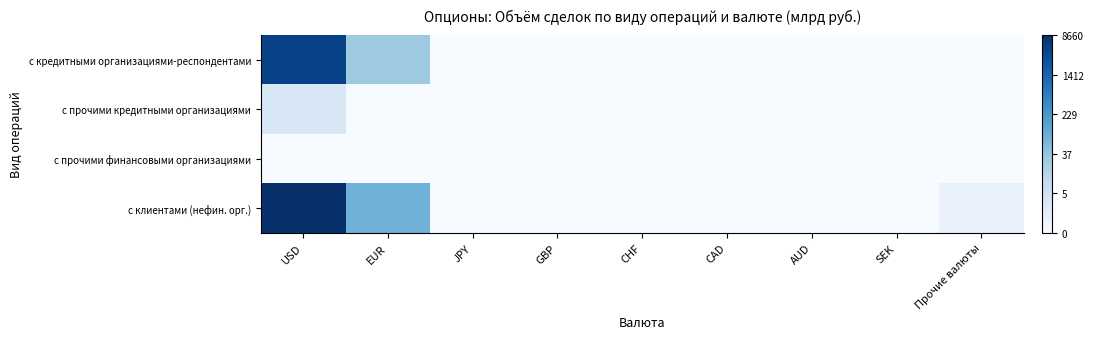

Which series has the largest total across all categories?

с клиентами (нефин. орг.)